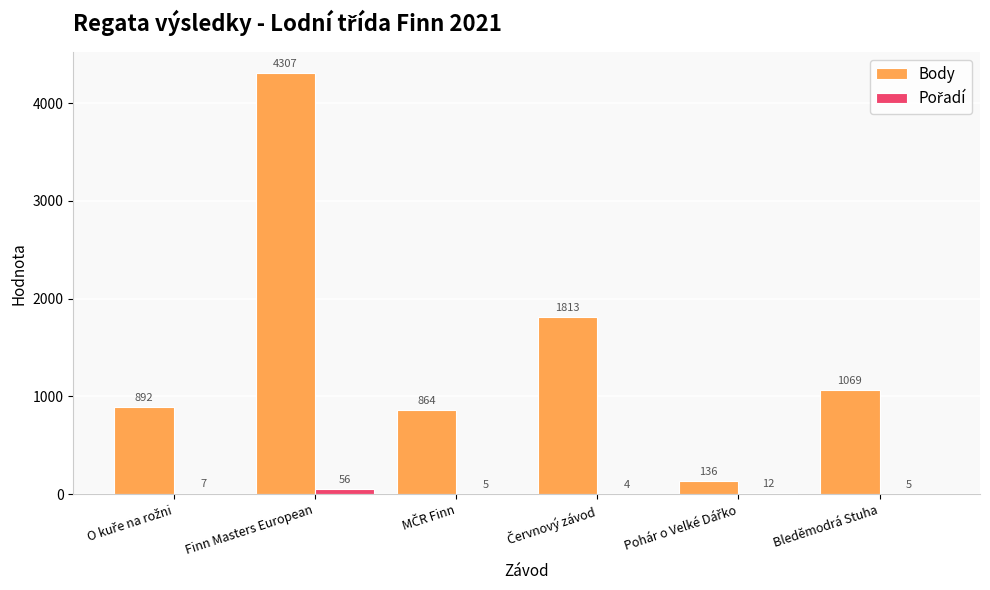

The value of Body at Bleděmodrá Stuha is 1069. True or false?

True